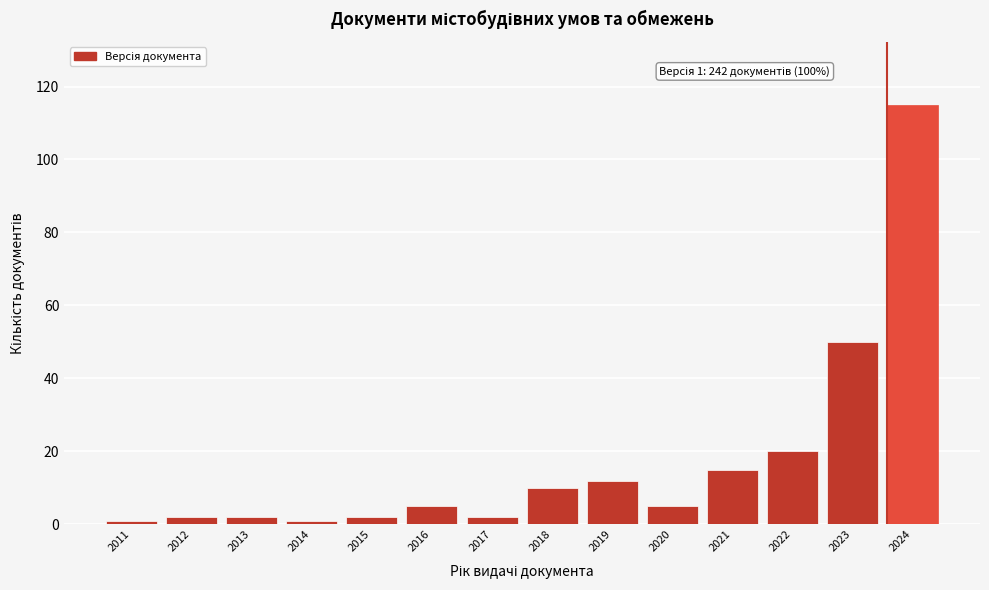

Reading left to right, what are all the values shown in this chart?

2011=1	2012=2	2013=2	2014=1	2015=2	2016=5	2017=2	2018=10	2019=12	2020=5	2021=15	2022=20	2023=50	2024=115